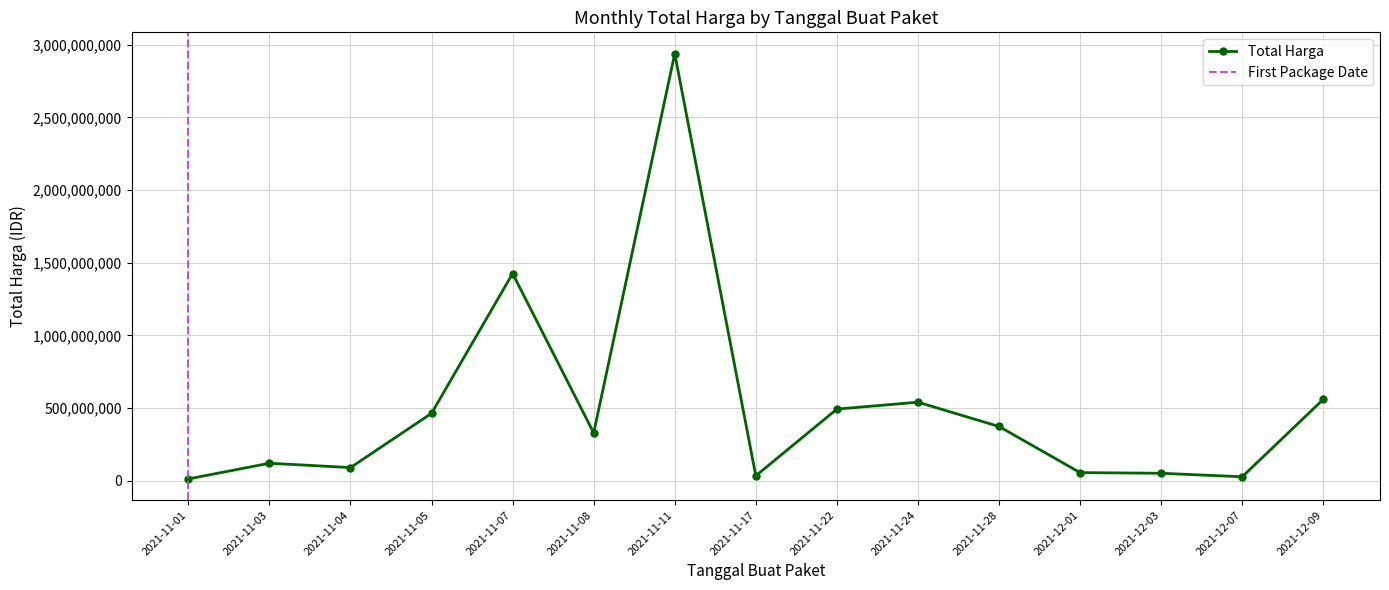

At which label is Total Harga closest to 1475875370?

2021-11-07